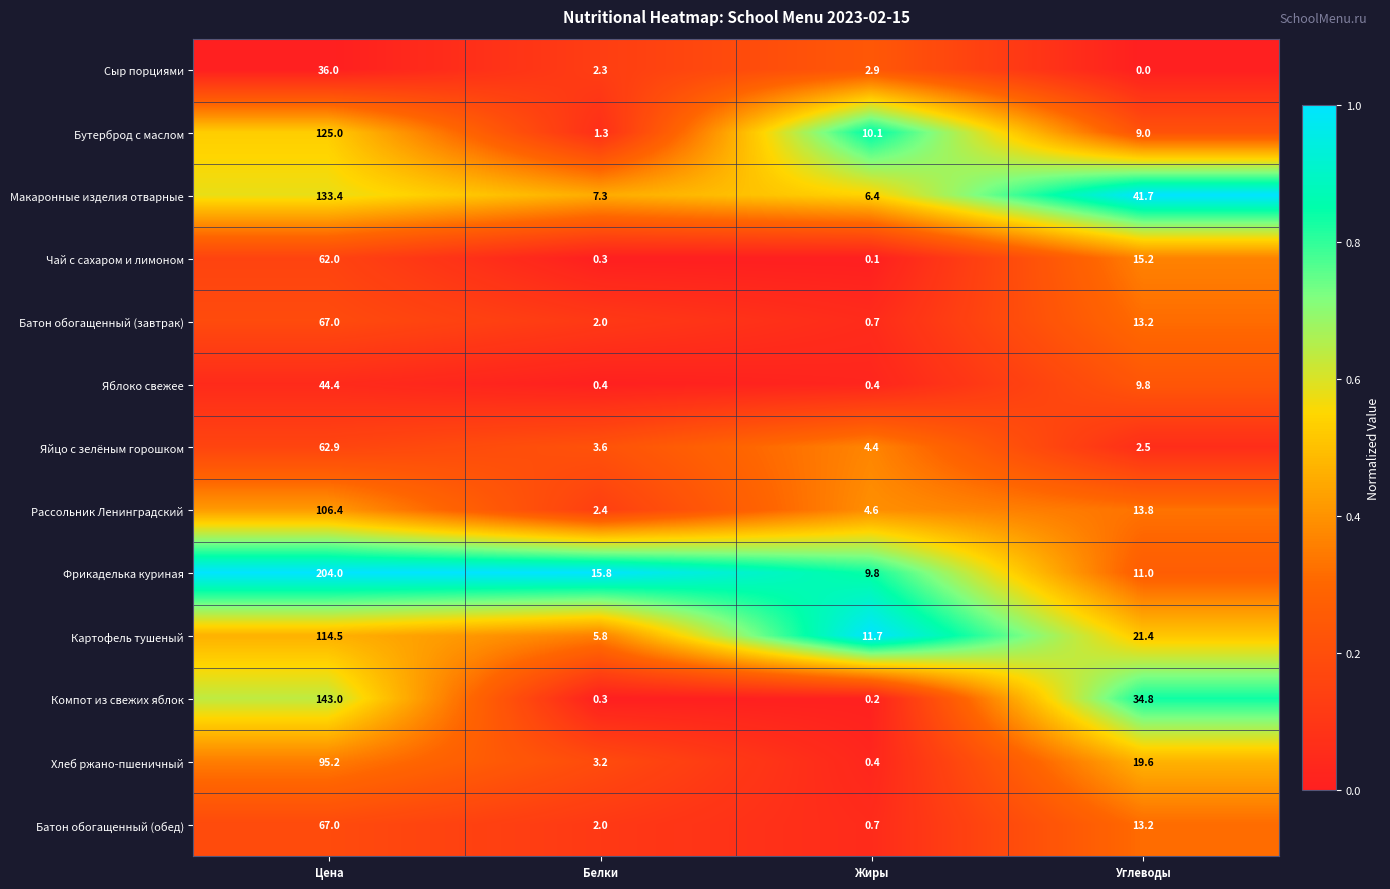

What is the maximum value for Батон обогащенный (обед)?

67.0